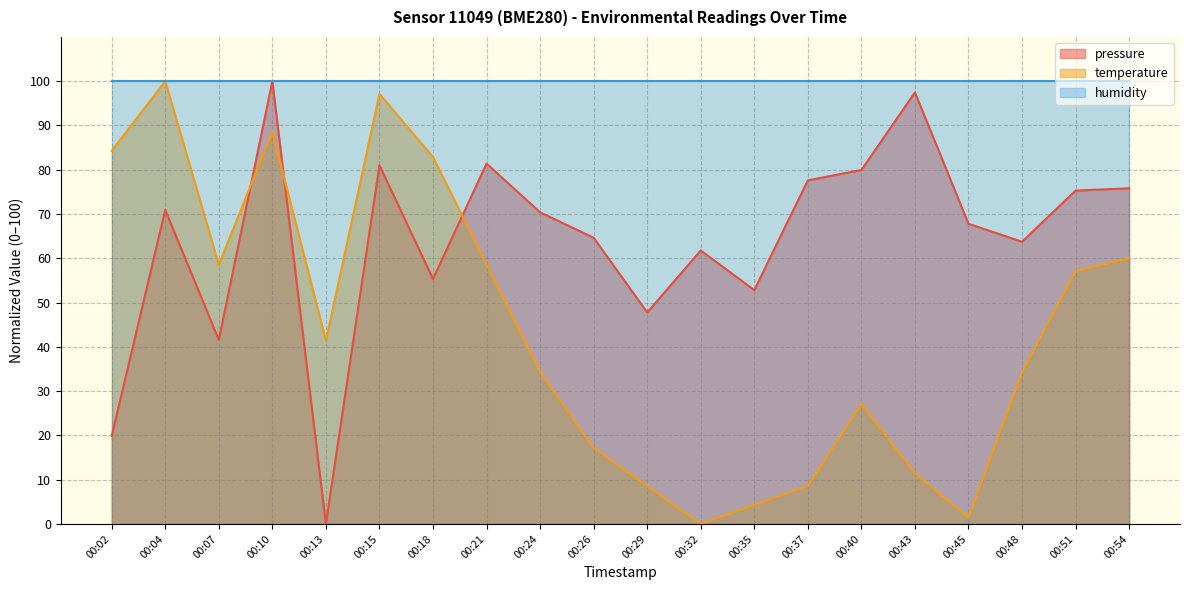

True or false: temperature and pressure cross at least once.

True